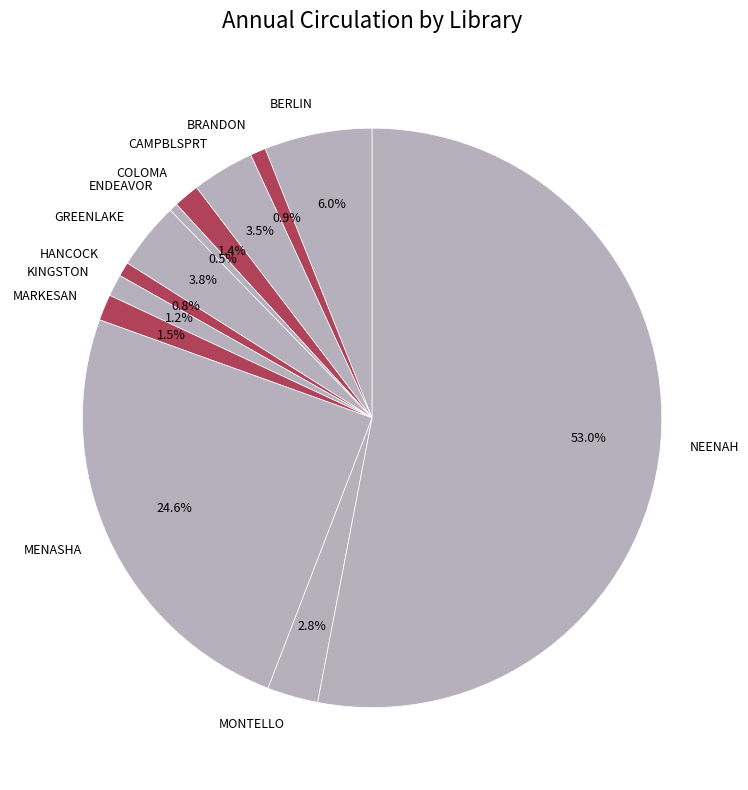

Which slice is the largest?

NEENAH